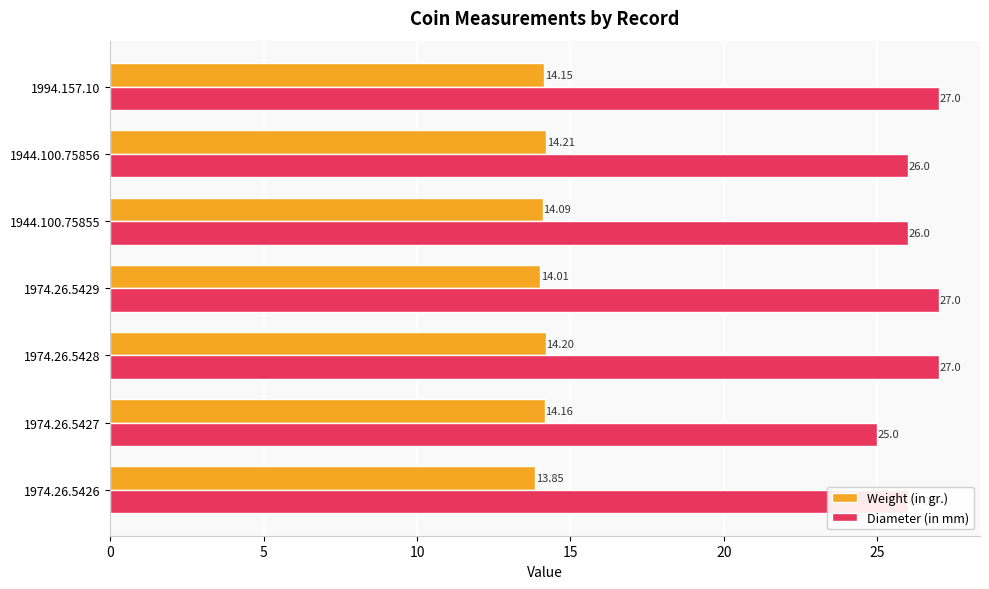

List the series in order of their peak value, lowest first.

Weight (in gr.), Diameter (in mm)